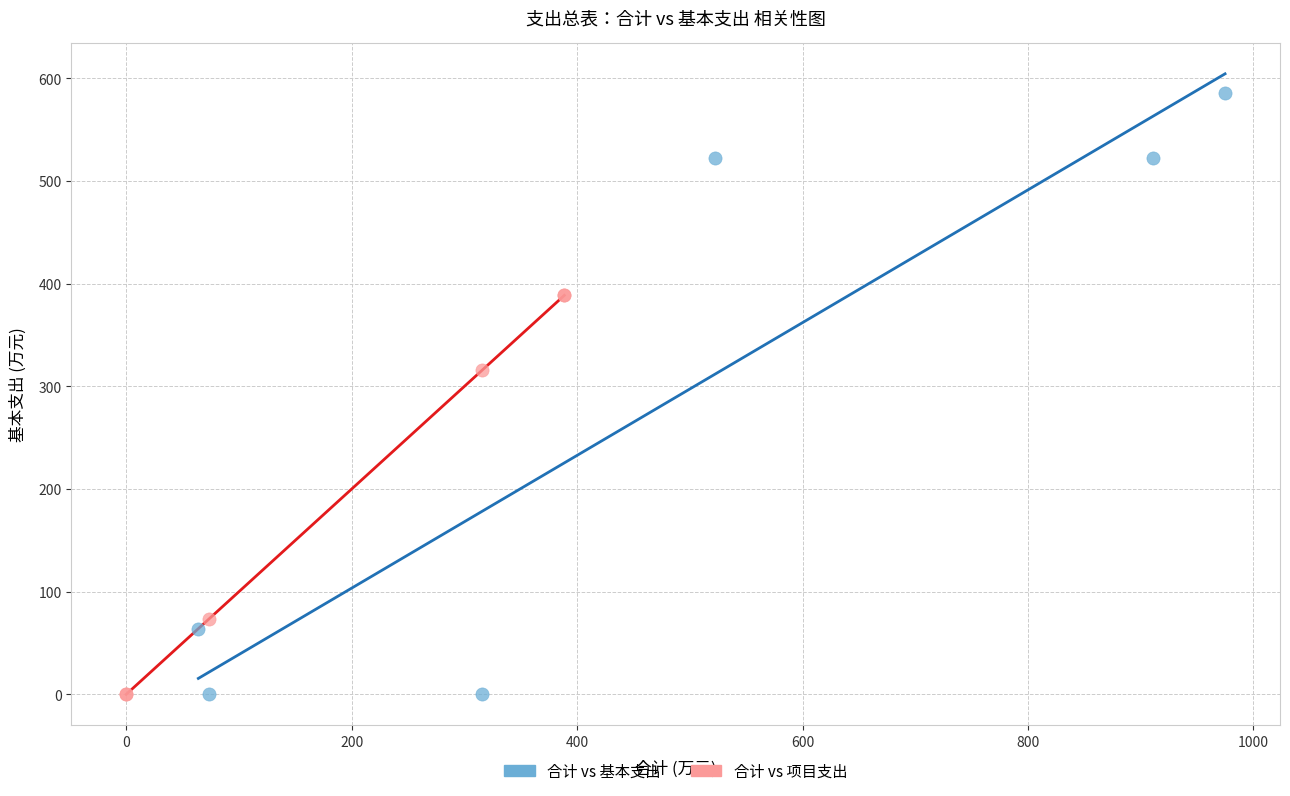

Which series reaches the maximum Y coordinate?

合计 vs 基本支出